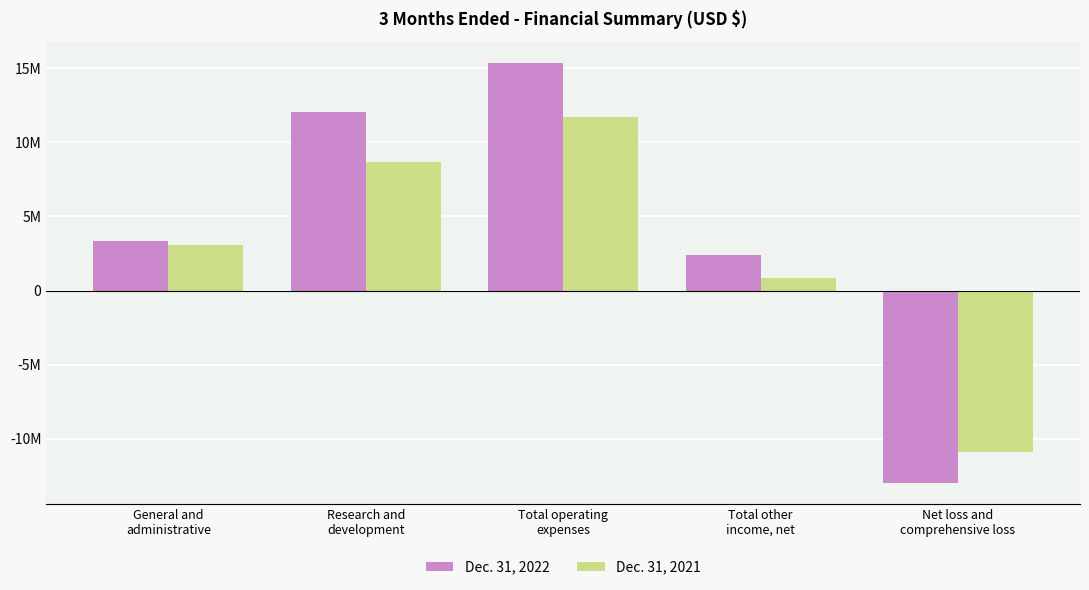

What are all the series names shown in the legend?

Dec. 31, 2022, Dec. 31, 2021